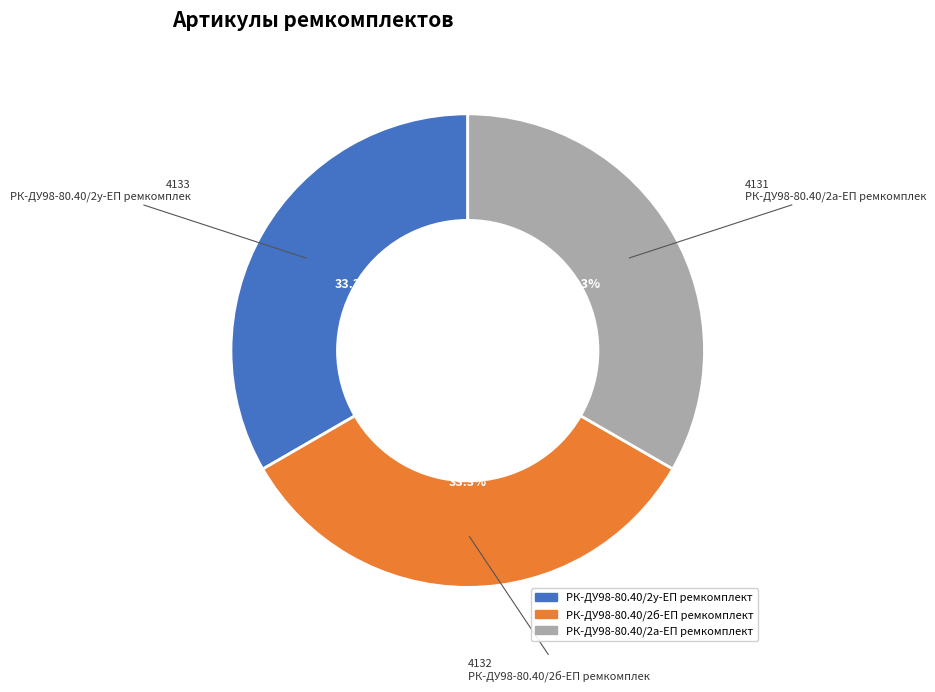

The РК-ДУ98-80.40/2у-ЕП ремкомплект slice represents 33% of the pie. True or false?

True